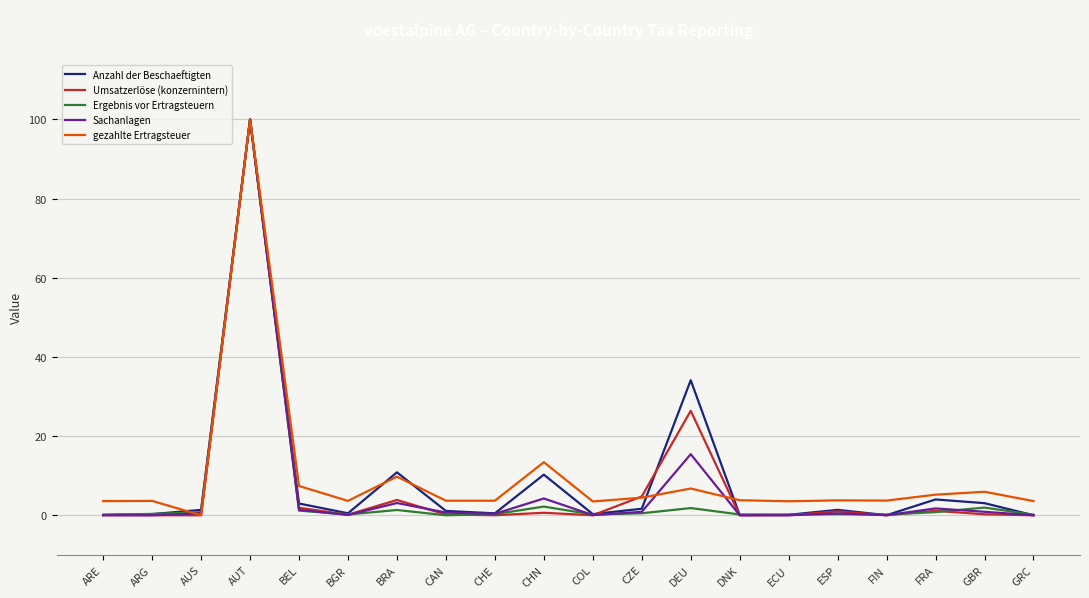

What is the spread (max minus min) of values at BGR?

3.6